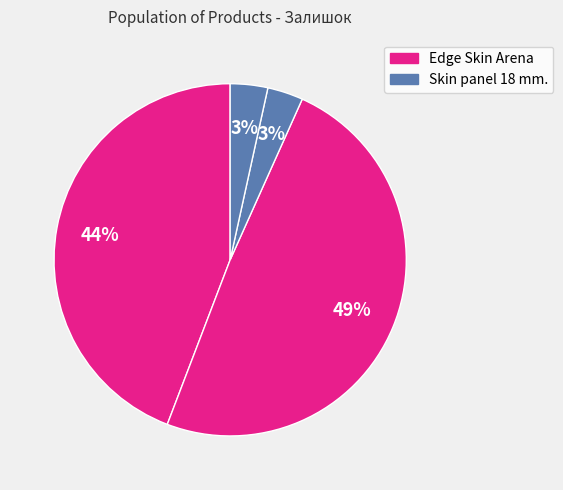

Count the number of slices in the pie.

4